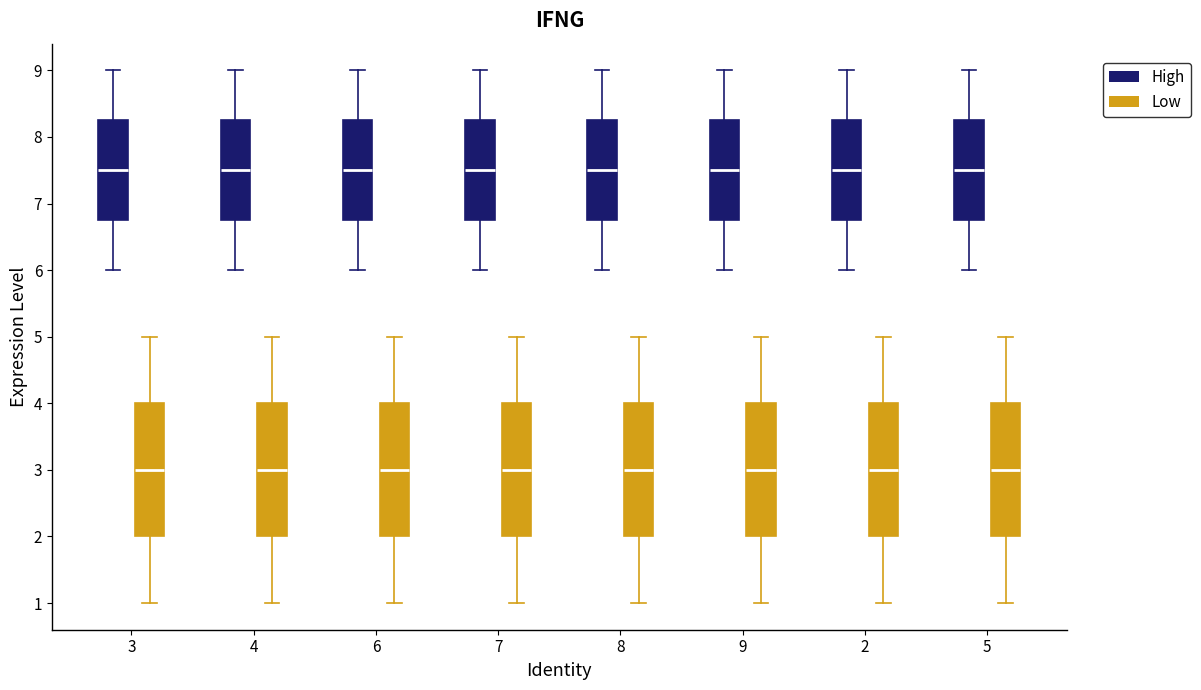

Reading left to right, read every box against the y-axis: the position of its median line, the range the box covers, and the ends of its whiskers. The values are not printed on the chart, so give them approximately, as read against the axis.

3 (High): median 7.5, box 6.8 to 8.3, whiskers 6.0 to 9.0
3 (Low): median 3.0, box 2.0 to 4.0, whiskers 1.0 to 5.0
4 (High): median 7.5, box 6.8 to 8.3, whiskers 6.0 to 9.0
4 (Low): median 3.0, box 2.0 to 4.0, whiskers 1.0 to 5.0
6 (High): median 7.5, box 6.8 to 8.3, whiskers 6.0 to 9.0
6 (Low): median 3.0, box 2.0 to 4.0, whiskers 1.0 to 5.0
7 (High): median 7.5, box 6.8 to 8.3, whiskers 6.0 to 9.0
7 (Low): median 3.0, box 2.0 to 4.0, whiskers 1.0 to 5.0
8 (High): median 7.5, box 6.8 to 8.3, whiskers 6.0 to 9.0
8 (Low): median 3.0, box 2.0 to 4.0, whiskers 1.0 to 5.0
9 (High): median 7.5, box 6.8 to 8.3, whiskers 6.0 to 9.0
9 (Low): median 3.0, box 2.0 to 4.0, whiskers 1.0 to 5.0
2 (High): median 7.5, box 6.8 to 8.3, whiskers 6.0 to 9.0
2 (Low): median 3.0, box 2.0 to 4.0, whiskers 1.0 to 5.0
5 (High): median 7.5, box 6.8 to 8.3, whiskers 6.0 to 9.0
5 (Low): median 3.0, box 2.0 to 4.0, whiskers 1.0 to 5.0